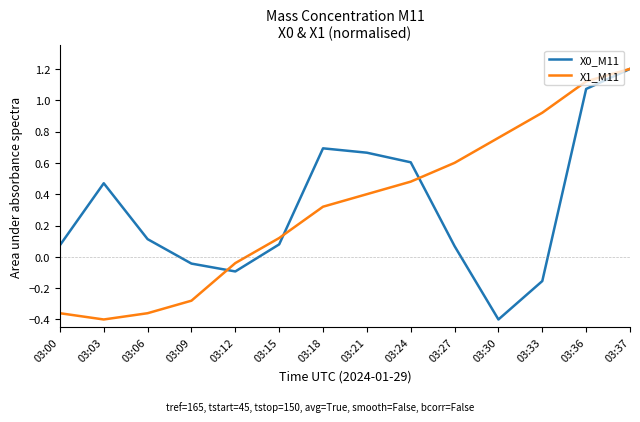

Is the value of X0_M11 at 03:21 greater than the value of X1_M11 at 03:30?

No